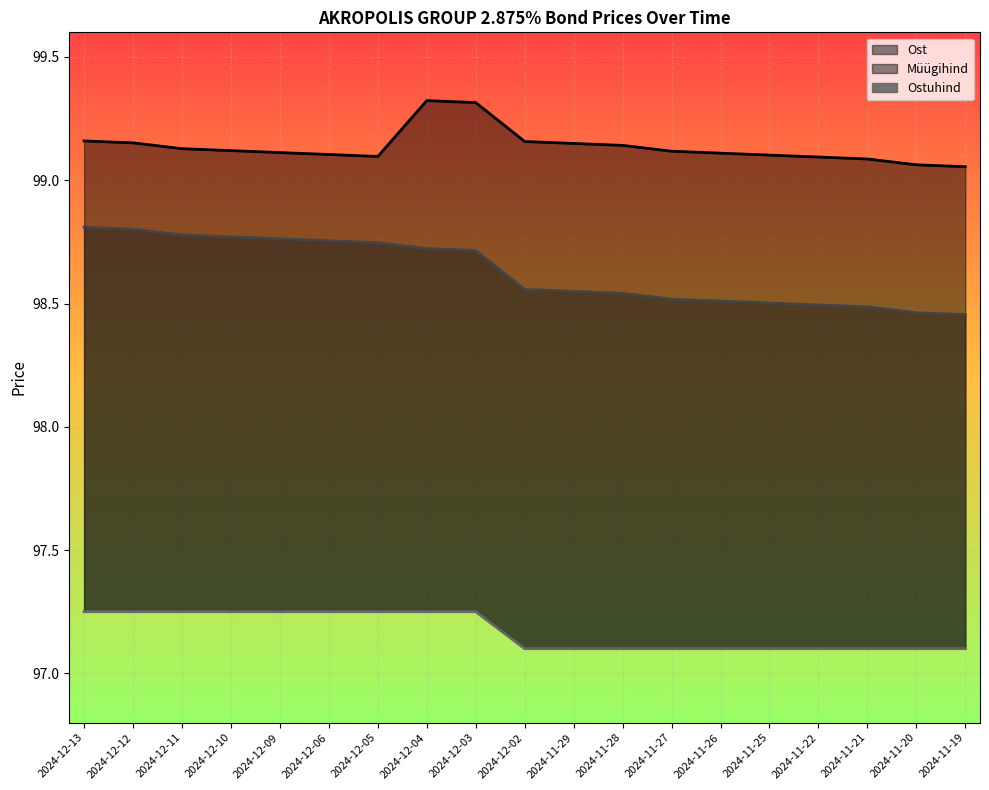

How many Ostuhind values are between 97 and 98?

19